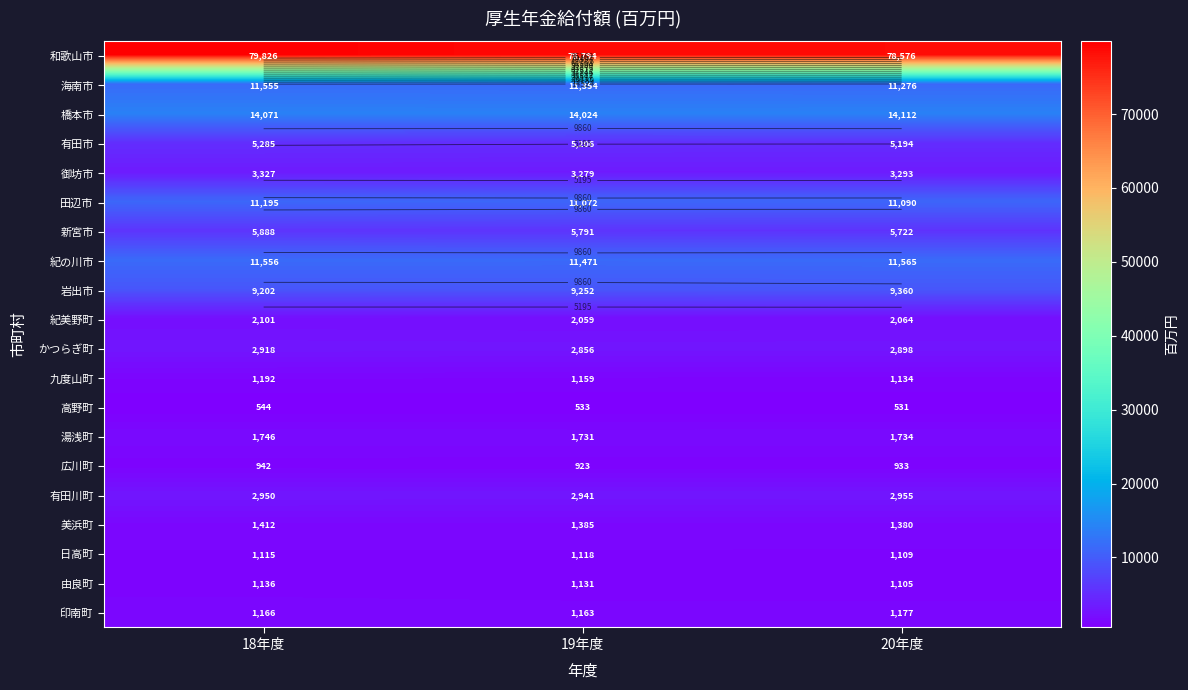

At which category is the sum across all series the highest?

18年度